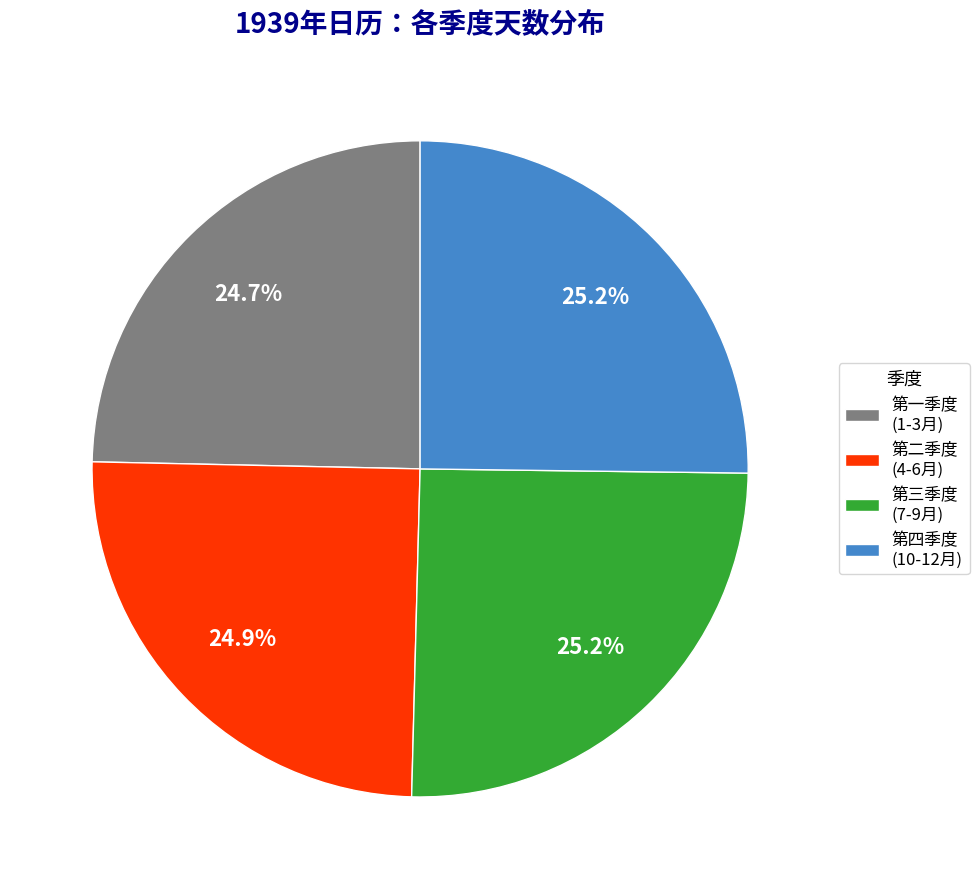

Is 第四季度 (10-12月) the majority of the pie?

No